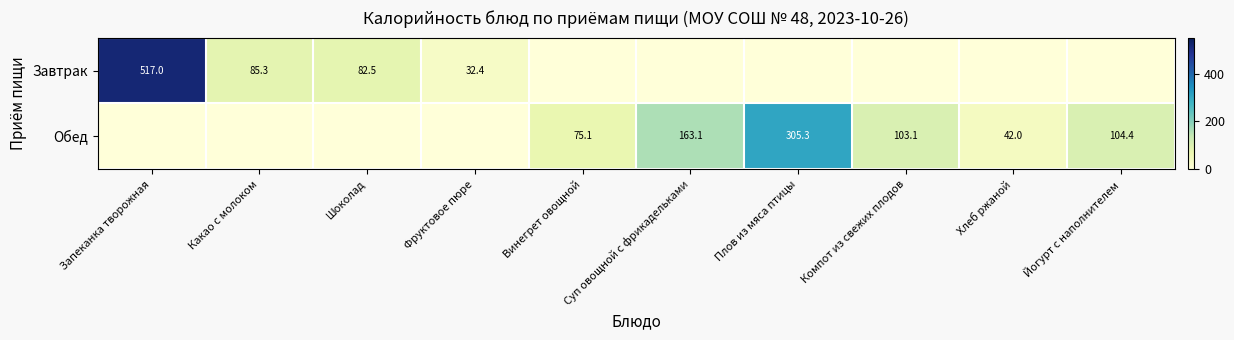

True or false: Обед has a value of 48.6 at Компот из свежих плодов.

False